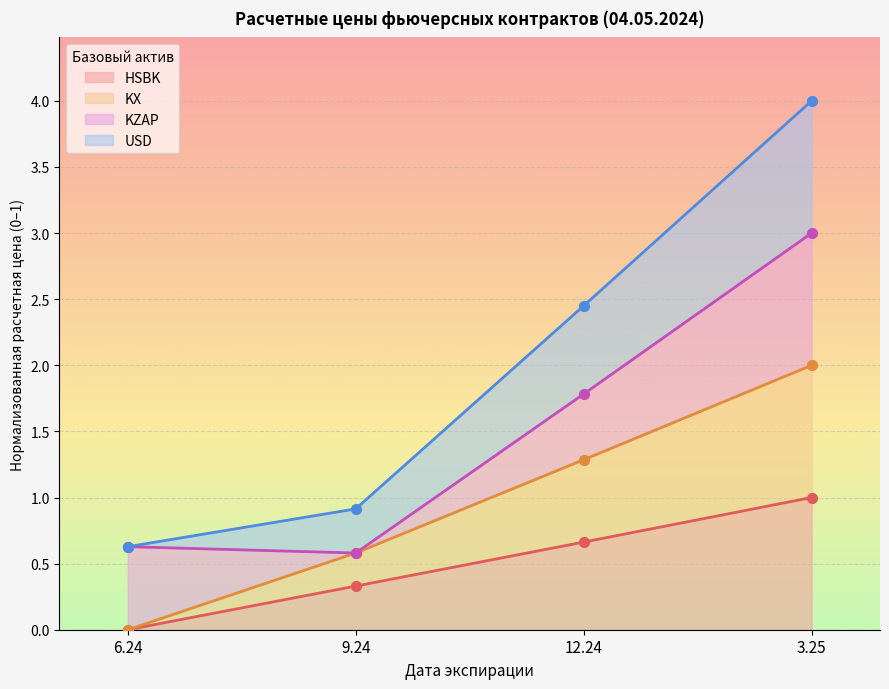

Is it true that HSBK equals 0.3 at 9.24?

True